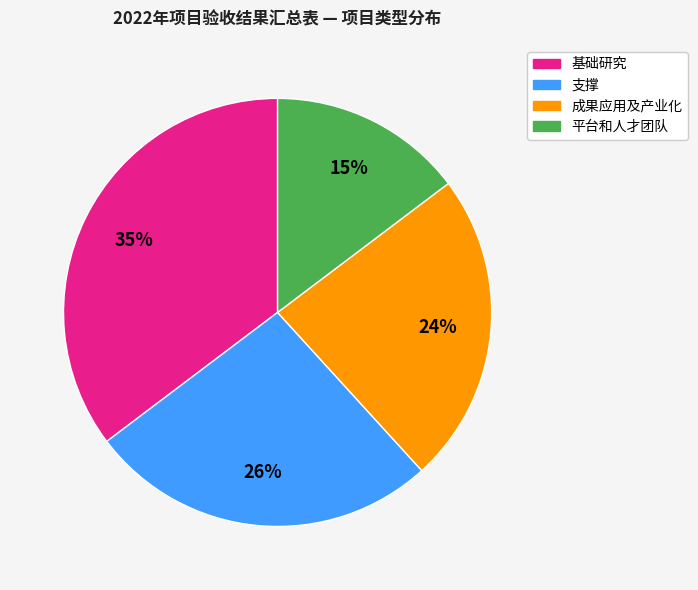

Is it true that 基础研究 is 49% of the pie?

False